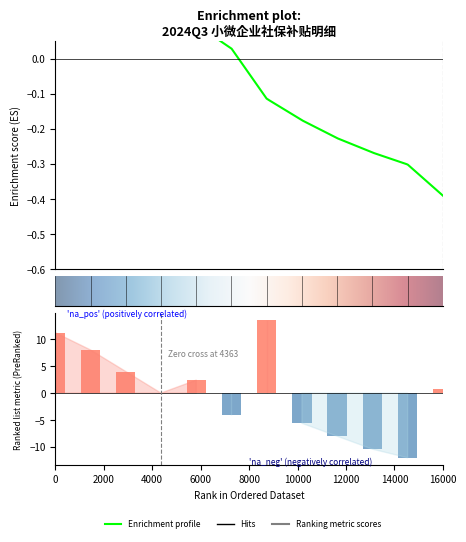

Are the bars grouped side by side (vs. stacked)?

No